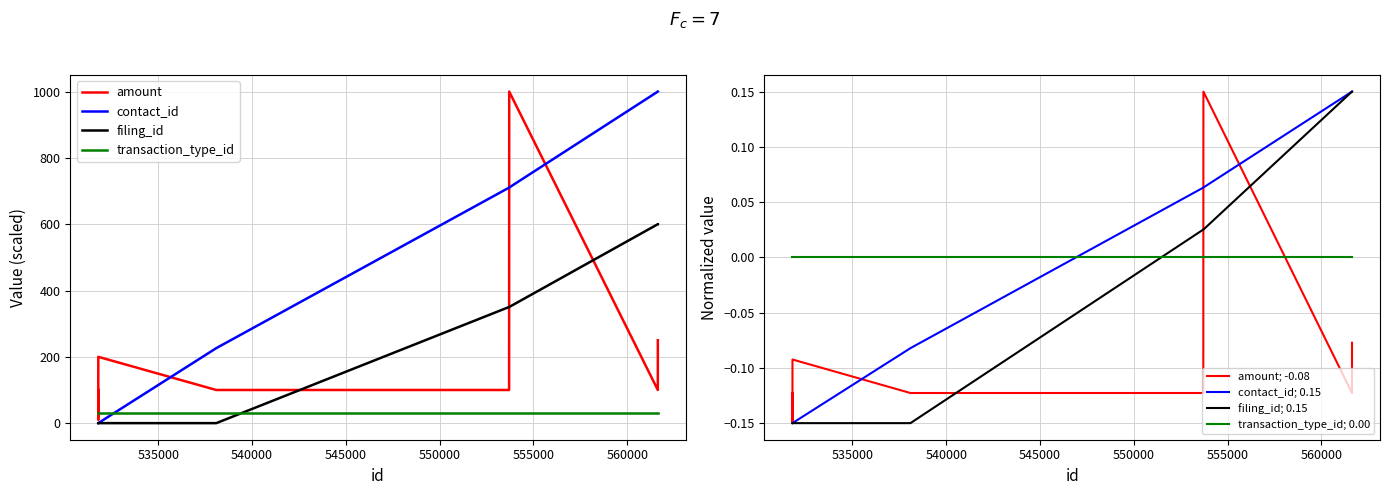

What is the sum of all filing_id values?

1900.6